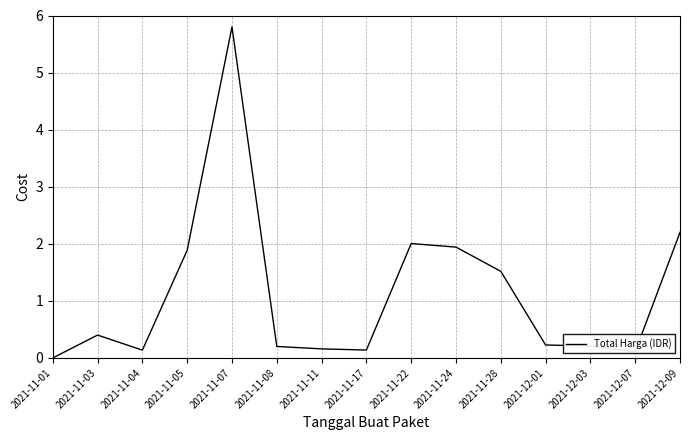

What position from the left is 2021-11-03?

2